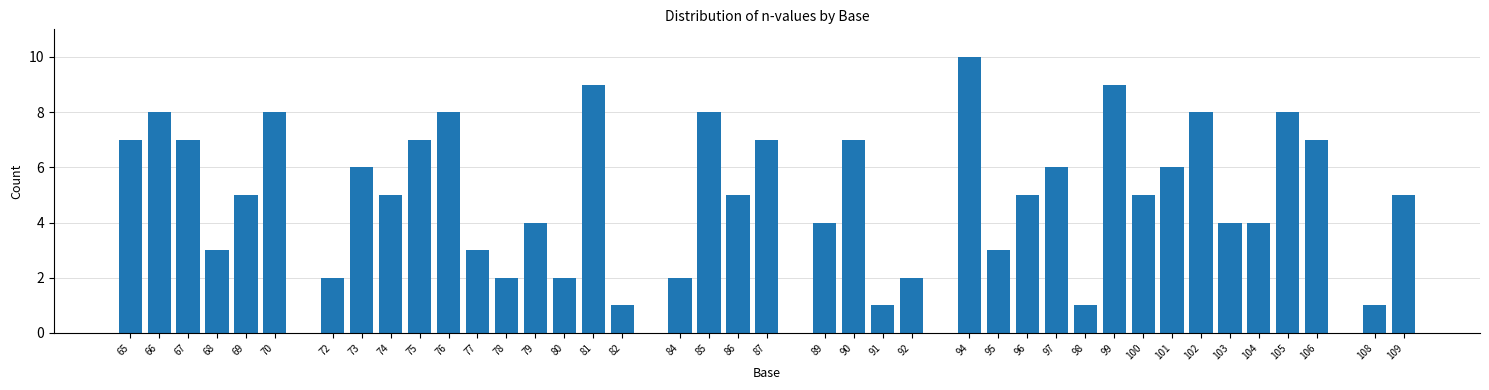

Which has a higher value, 108 or 102?

102